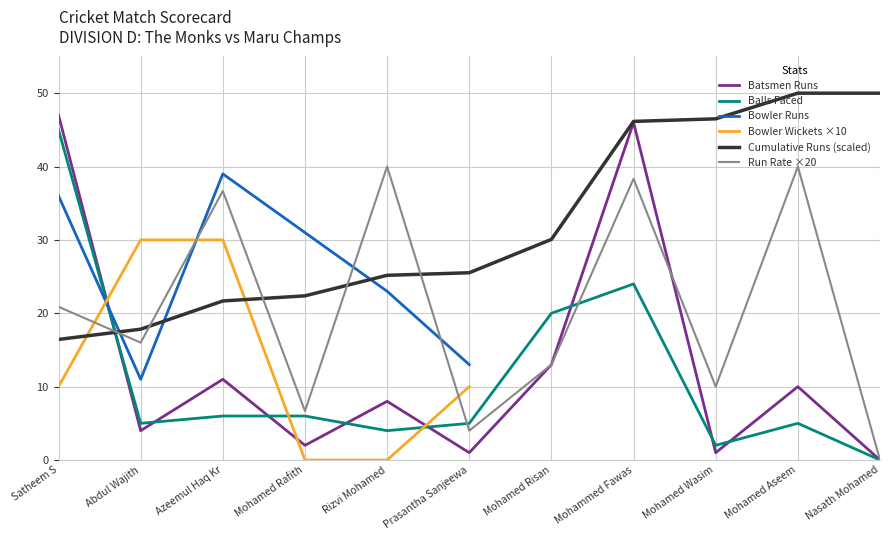

What is the sum of the Run Rate ×20 values at Rizvi Mohamed and Nasath Mohamed?

40.0